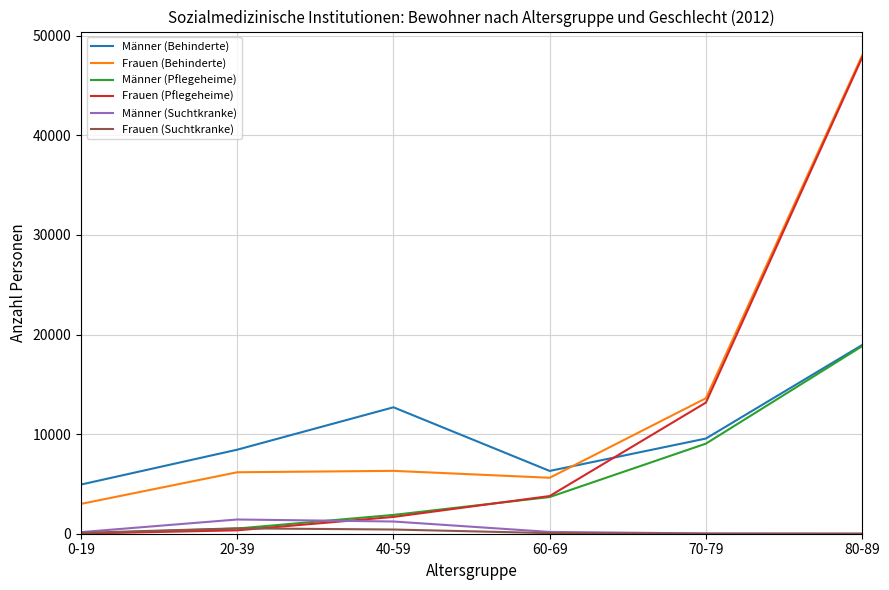

At how many categories does at least one series exceed 38736?

1